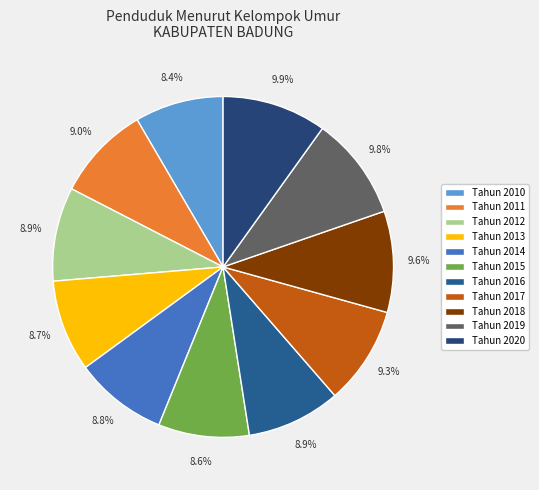

Does Tahun 2014 account for over 50% of the chart?

No